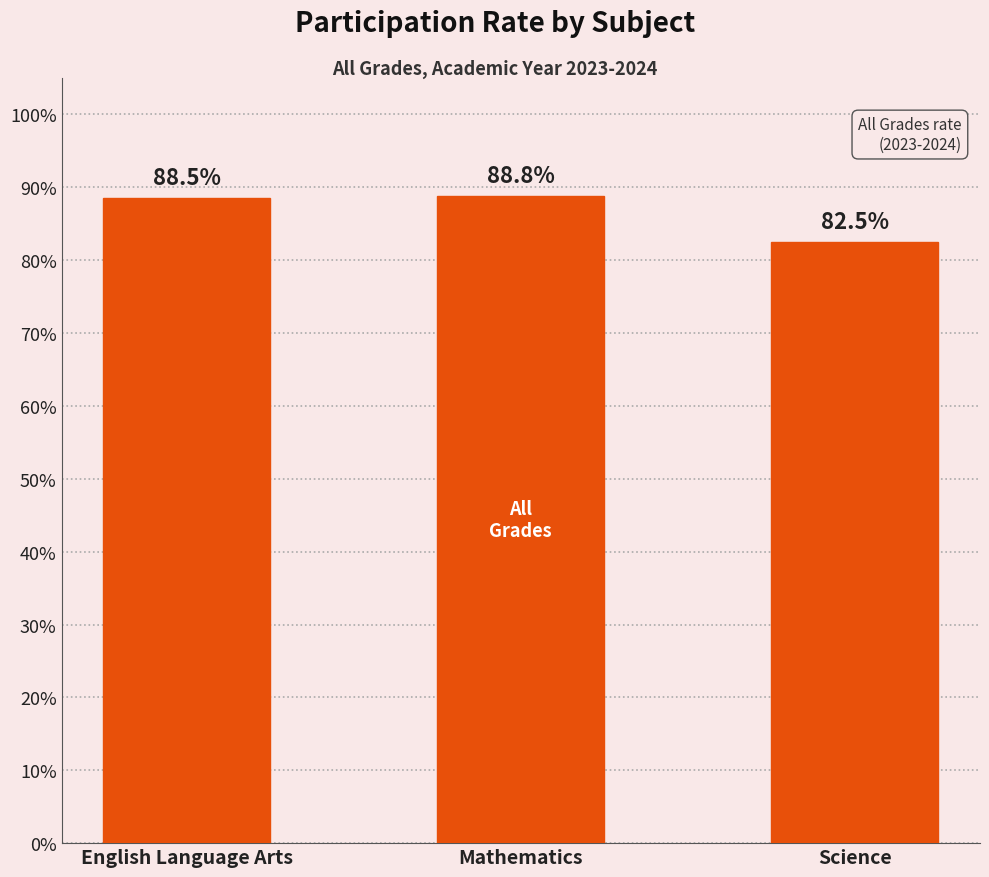

Reading left to right, what are all the values shown in this chart?

0.9	0.9	0.8